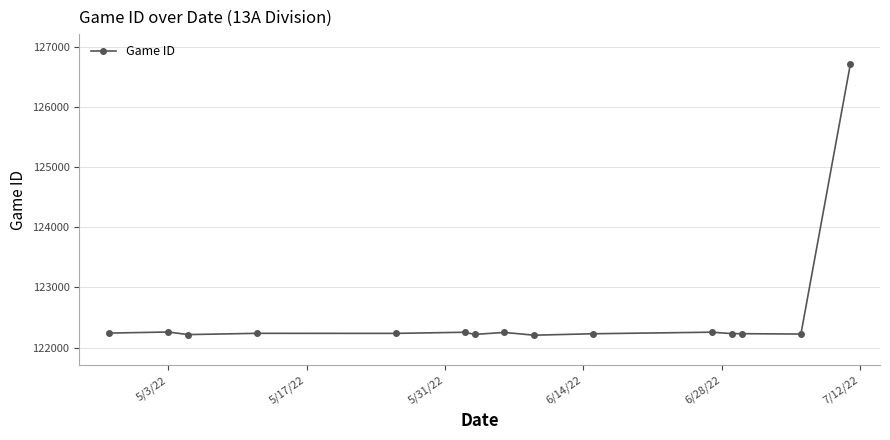

What is the value of the 14th point from the left?

122225